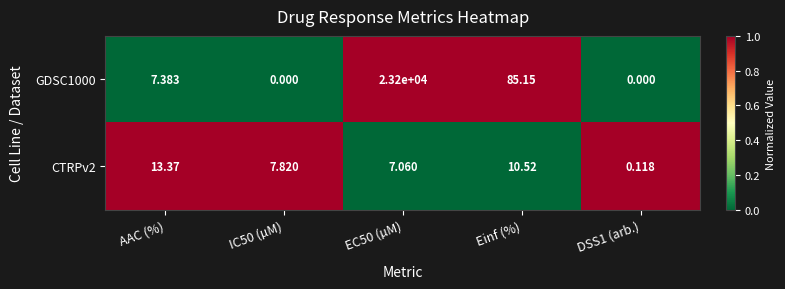

Is the value of GDSC1000 at AAC (%) greater than the value of CTRPv2 at DSS1 (arb.)?

Yes